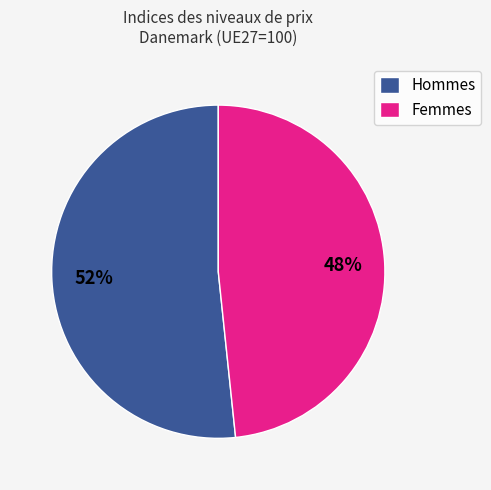

To the nearest percent, what portion does Femmes represent?

48%